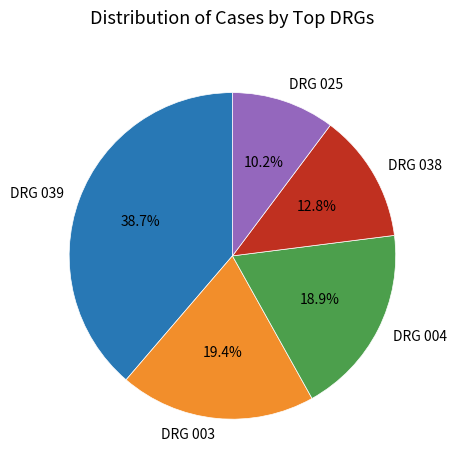

How many segments does this pie chart have?

5